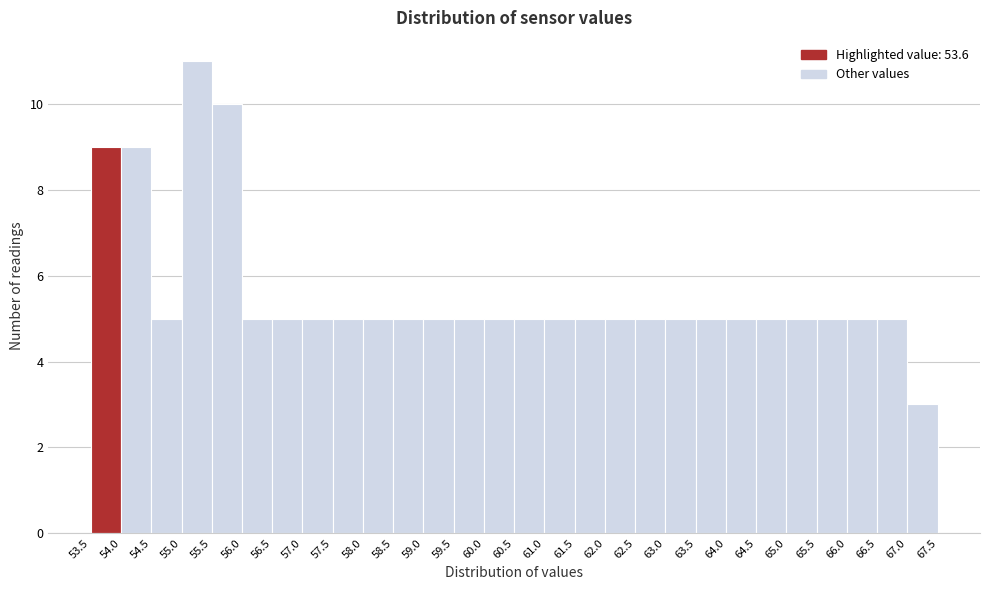

Reading left to right, transcribe this chart: for each bar, give the range it covers on the x-axis and its height. The values are not printed on the chart, so give them approximately, as read against the axis.

53.5 to 54.0: 9
54.0 to 54.5: 9
54.5 to 55.0: 5
55.0 to 55.5: 11
55.5 to 56.0: 10
56.0 to 56.5: 5
56.5 to 57.0: 5
57.0 to 57.5: 5
57.5 to 58.0: 5
58.0 to 58.5: 5
58.5 to 59.0: 5
59.0 to 59.5: 5
59.5 to 60.0: 5
60.0 to 60.5: 5
60.5 to 61.0: 5
61.0 to 61.5: 5
61.5 to 62.0: 5
62.0 to 62.5: 5
62.5 to 63.0: 5
63.0 to 63.5: 5
63.5 to 64.0: 5
64.0 to 64.5: 5
64.5 to 65.0: 5
65.0 to 65.5: 5
65.5 to 66.0: 5
66.0 to 66.5: 5
66.5 to 67.0: 5
67.0 to 67.5: 3